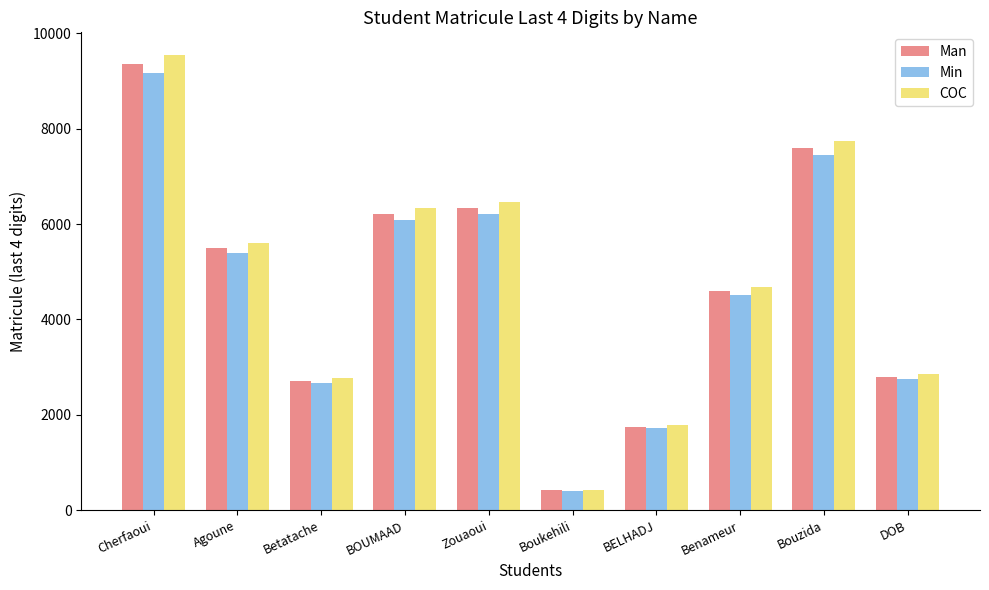

At which category is the sum across all series the highest?

Cherfaoui